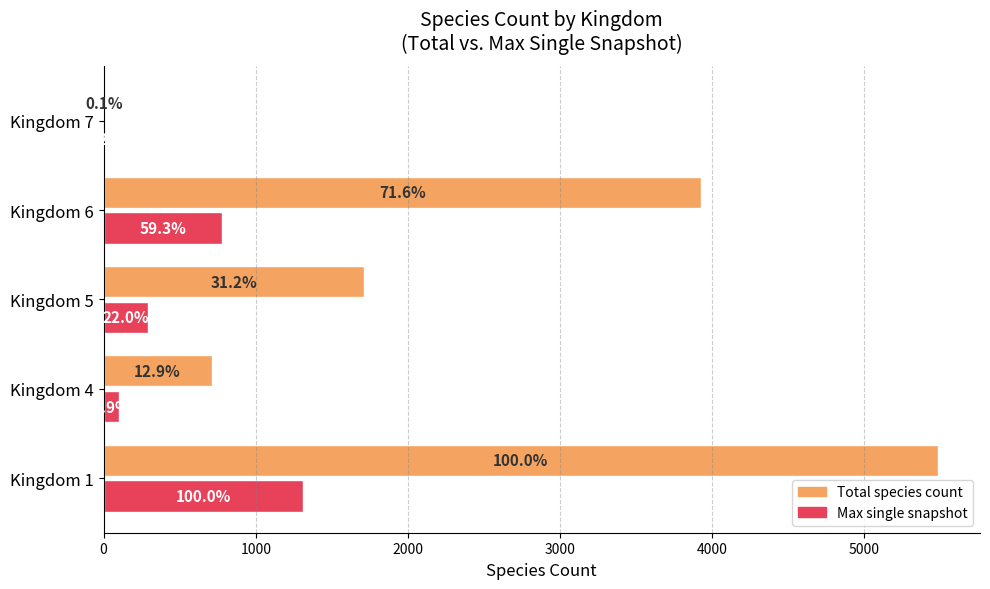

What are all the series names shown in the legend?

Total species count, Max single snapshot